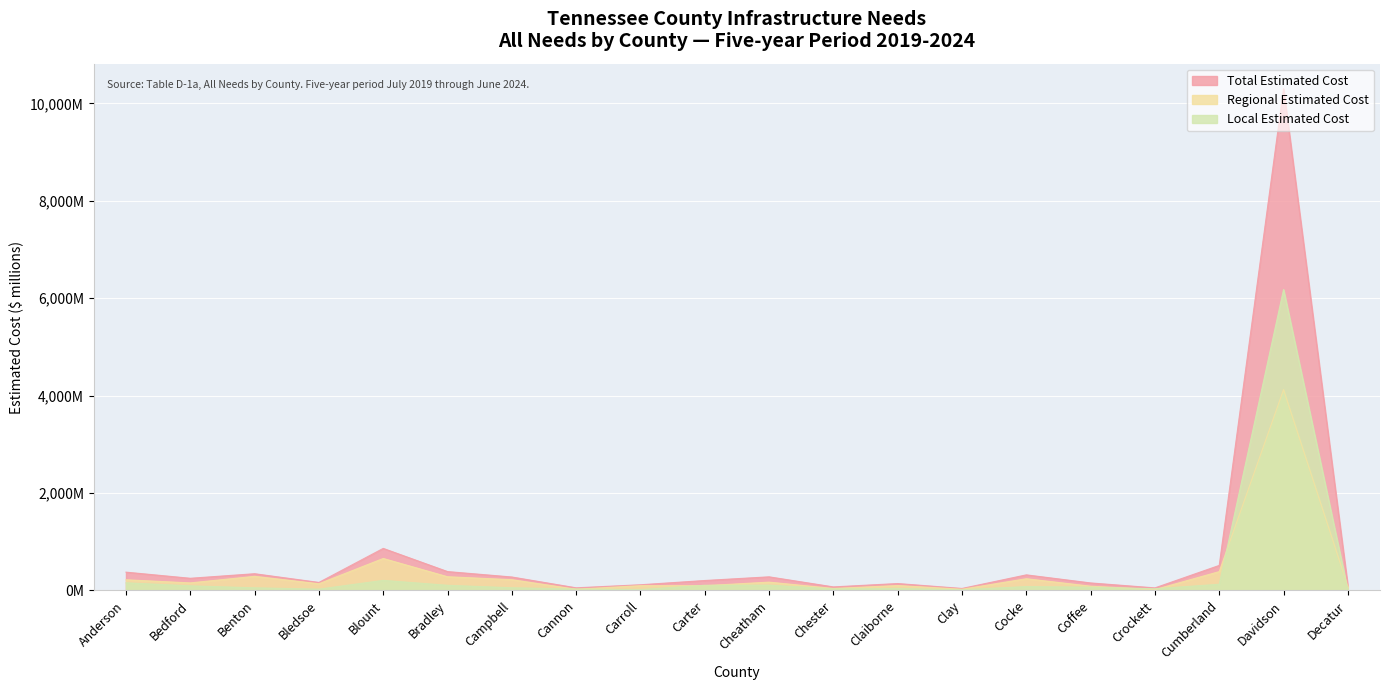

What is the difference between the maximum and minimum values in the Local Estimated Cost series?

6169.6